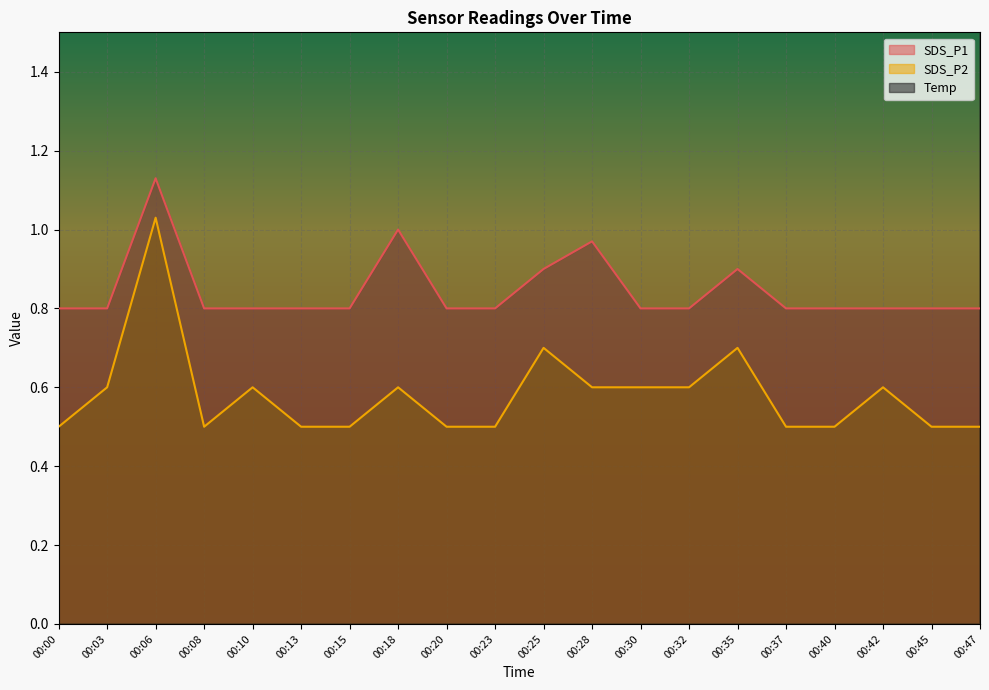

Rank the categories by Temp value from highest to lowest.

00:00, 00:03, 00:06, 00:08, 00:10, 00:13, 00:15, 00:18, 00:20, 00:23, 00:25, 00:28, 00:30, 00:32, 00:35, 00:37, 00:40, 00:42, 00:45, 00:47